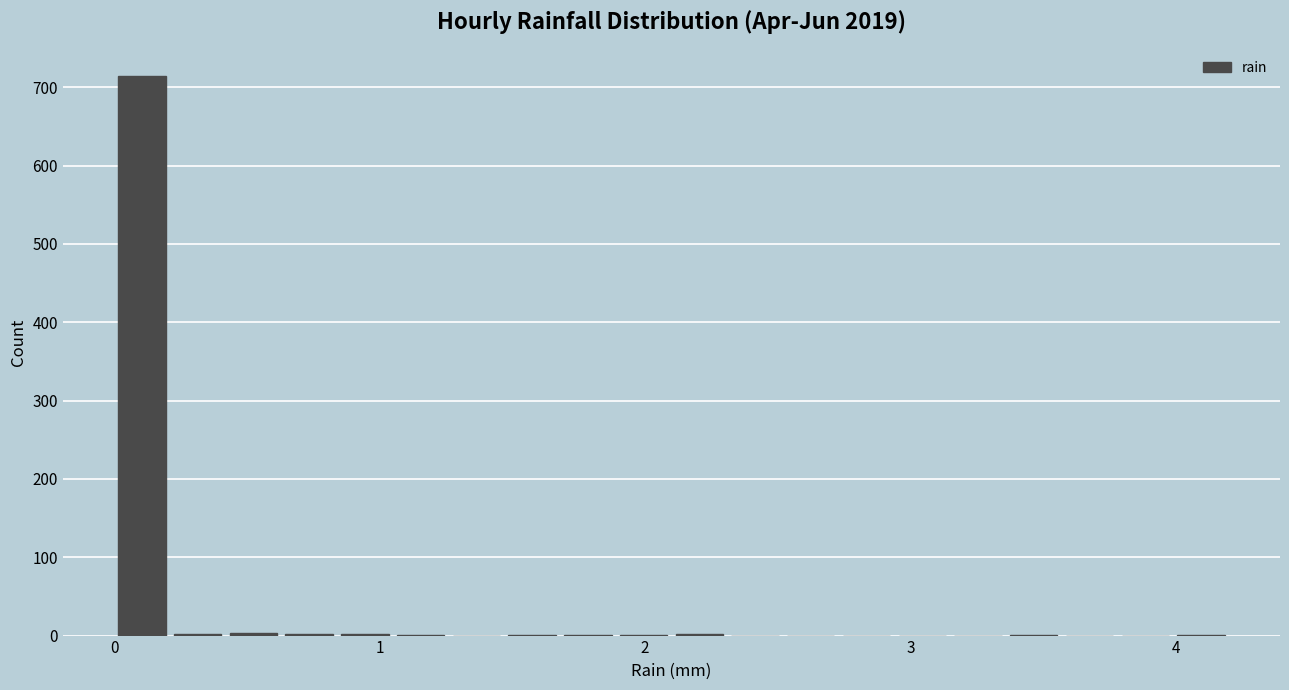

Around what value on the x-axis is the tallest bar? Give the approximate position of its centre, as read against the axis.

0.1